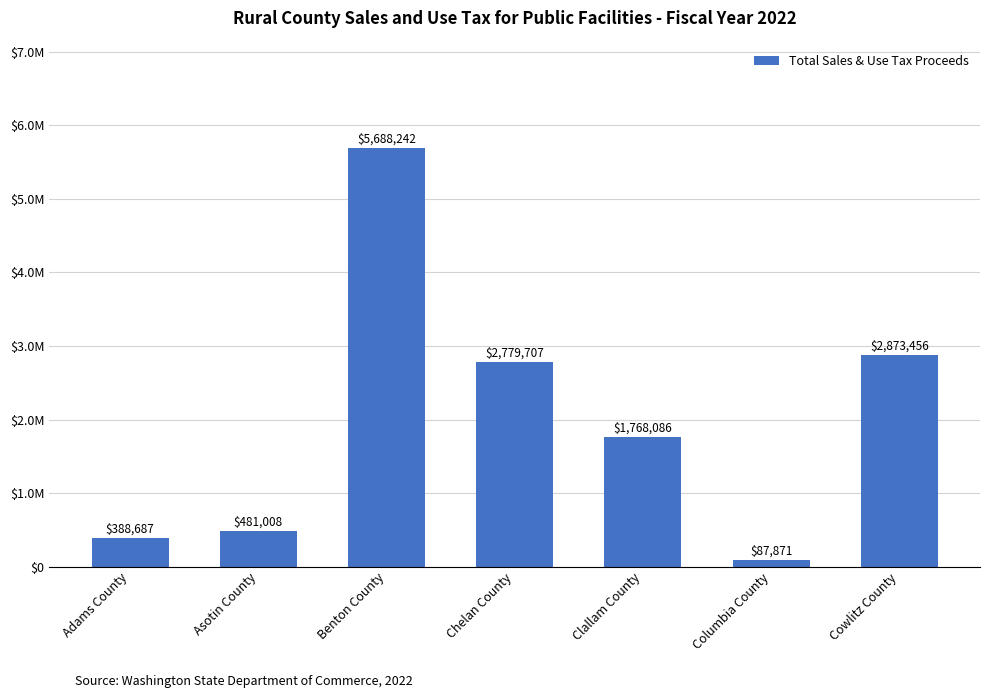

What position from the left is Asotin County?

2